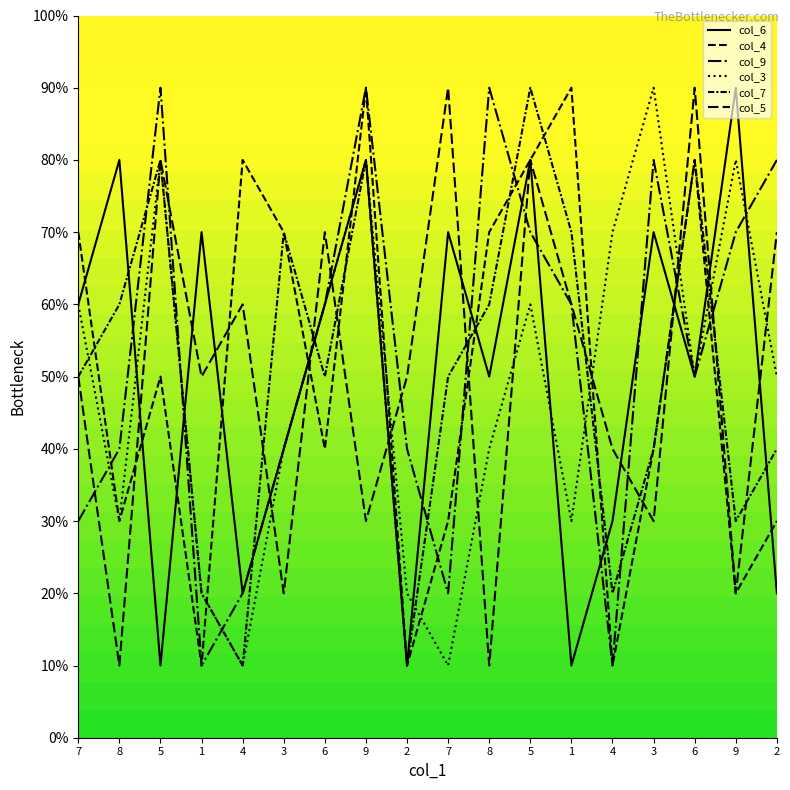

Does the chart display data point markers on the line(s)?

No